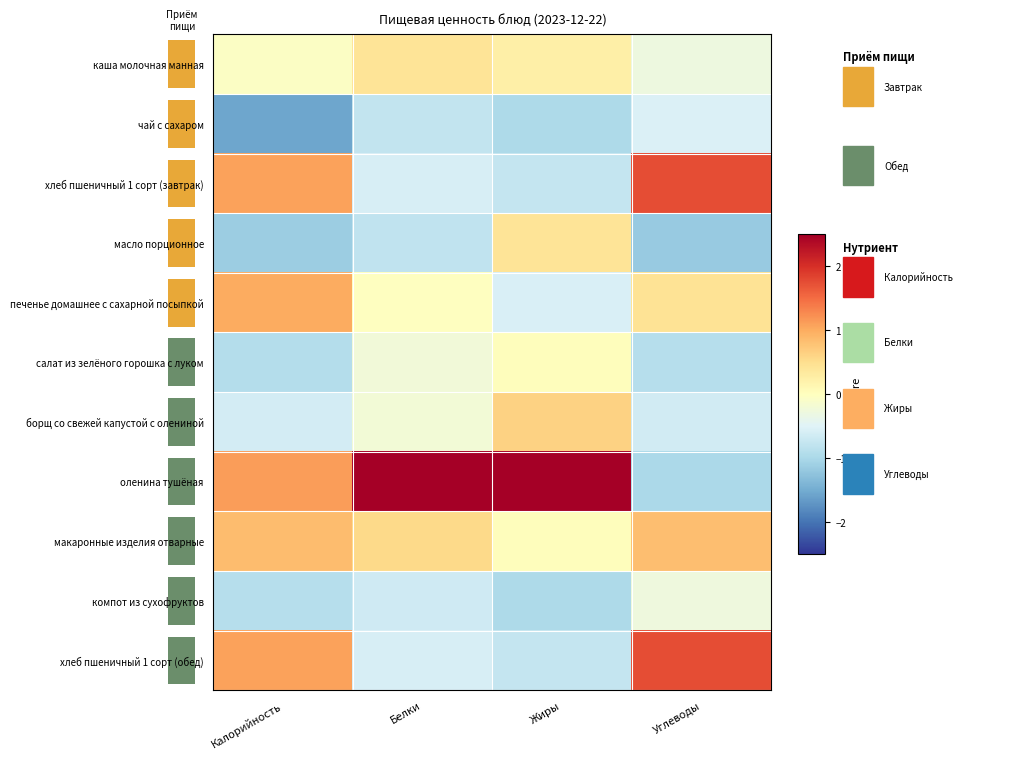

What is the difference between the row_2 values at 3 and 2?

2.5